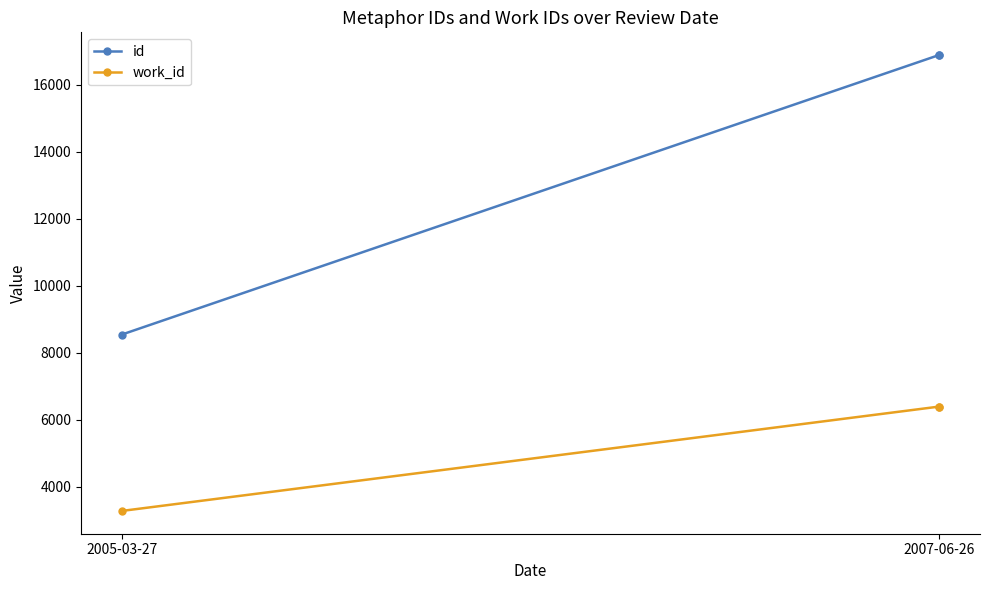

Between 2005-03-27 and 2007-06-26, which is larger?

2007-06-26